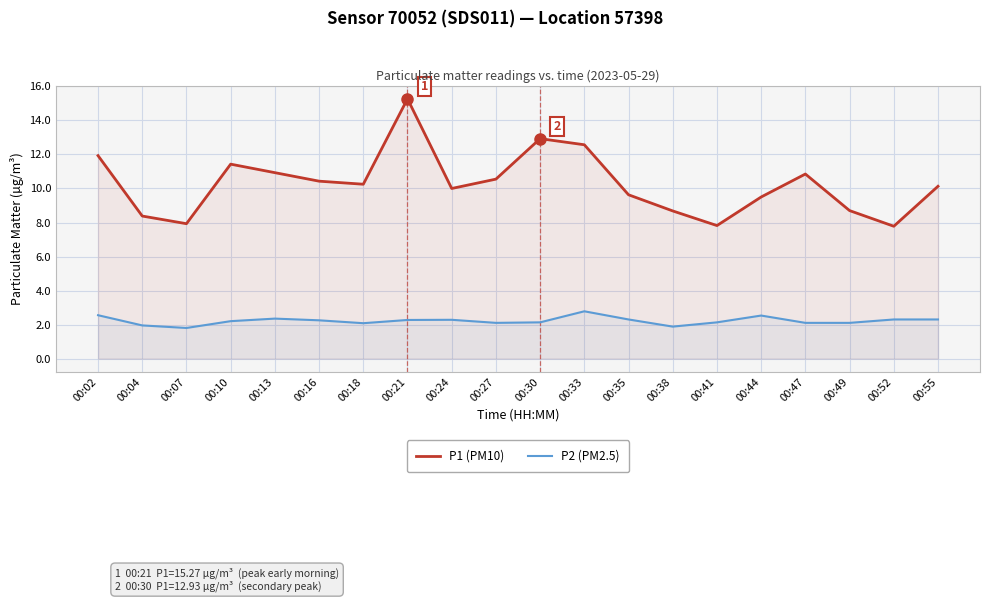

True or false: P1 (PM10) and P2 (PM2.5) cross at least once.

False